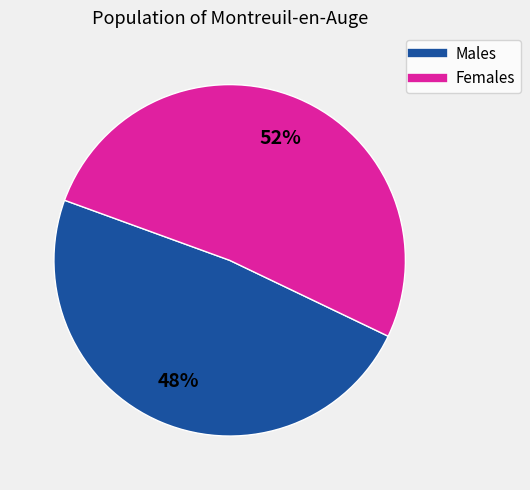

Count the number of slices in the pie.

2